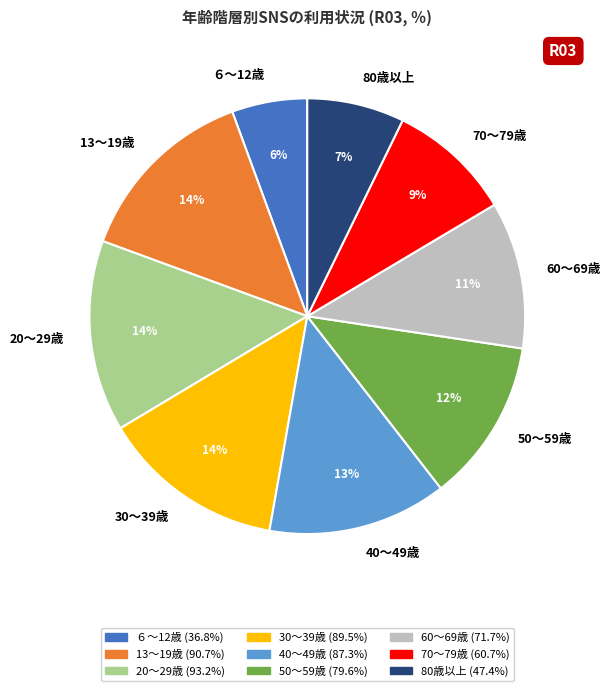

Do 80歳以上 and 50～59歳 together represent more than half of the pie?

No